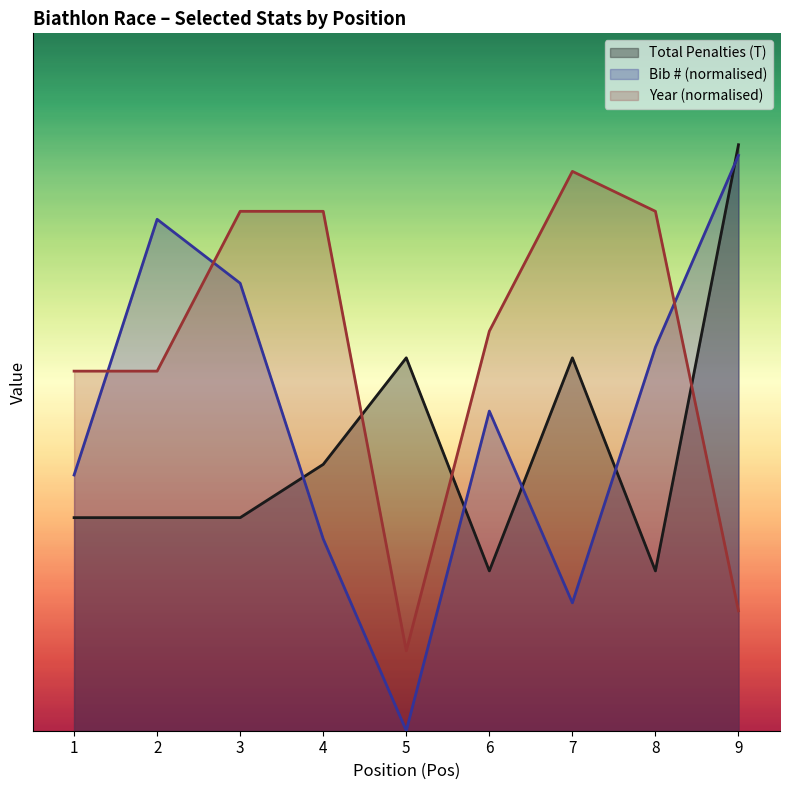

At which category does the chart reach its minimum across all series?

5